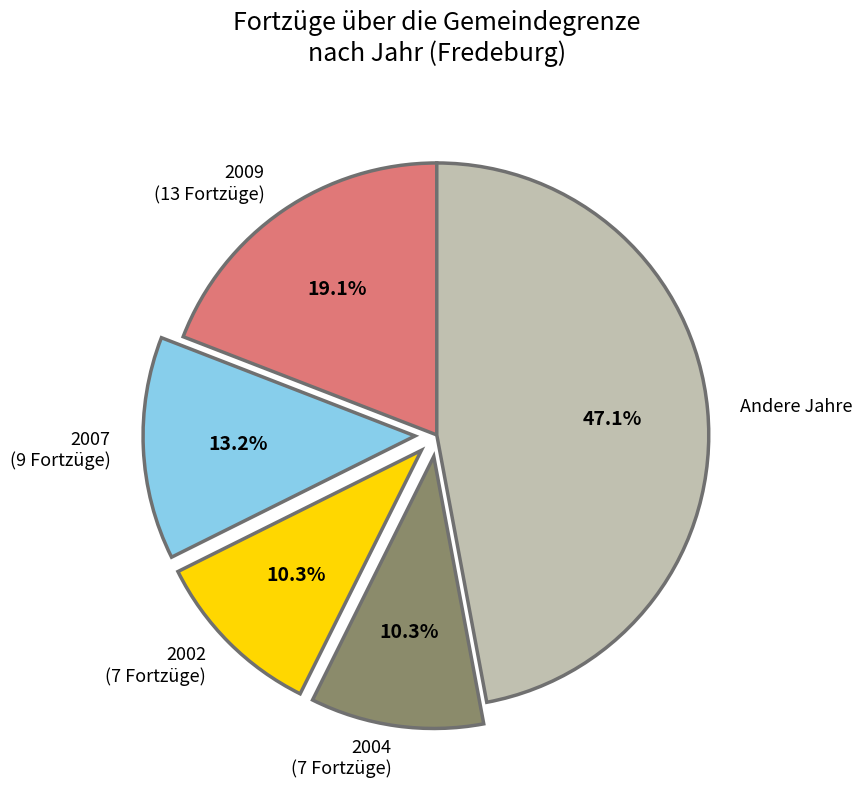

Which slice is the largest?

Andere Jahre